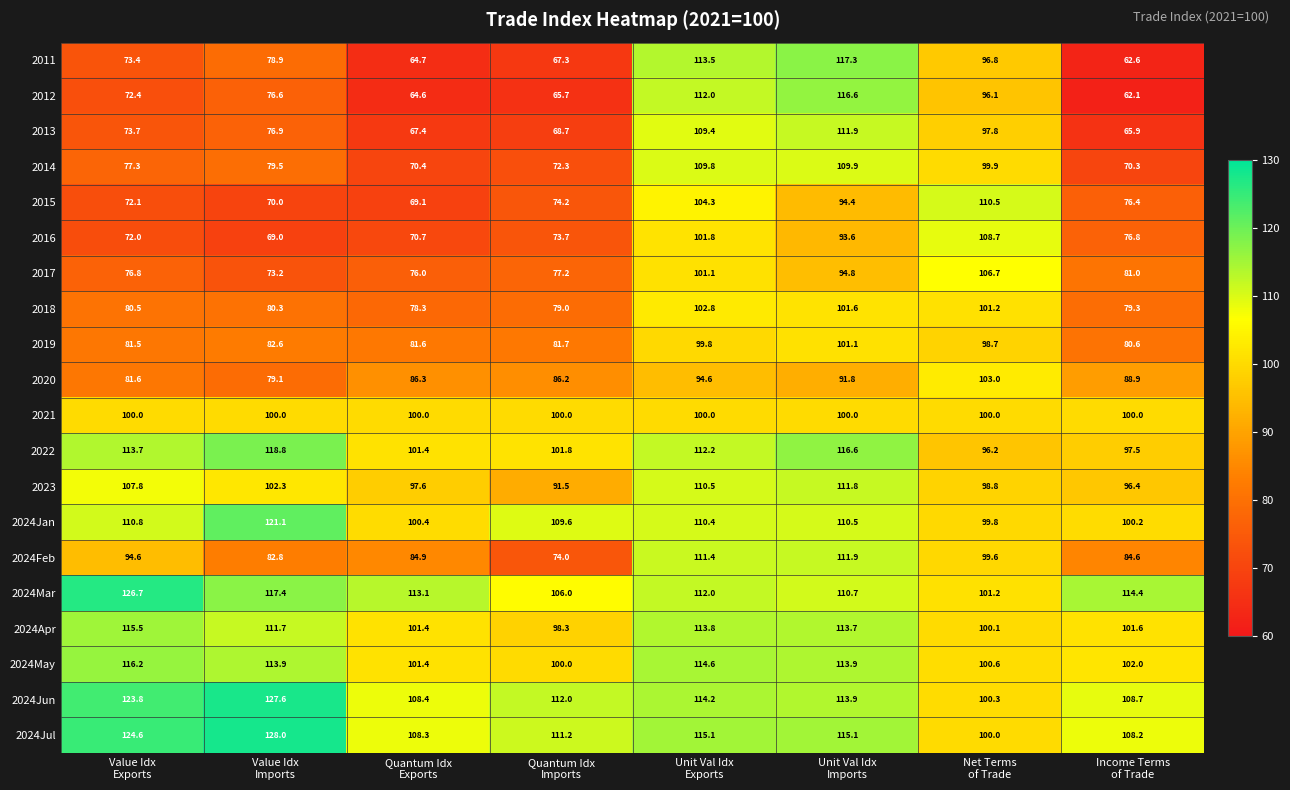

What is the difference between the highest and lowest values at Unit Val Idx
Imports?

25.5